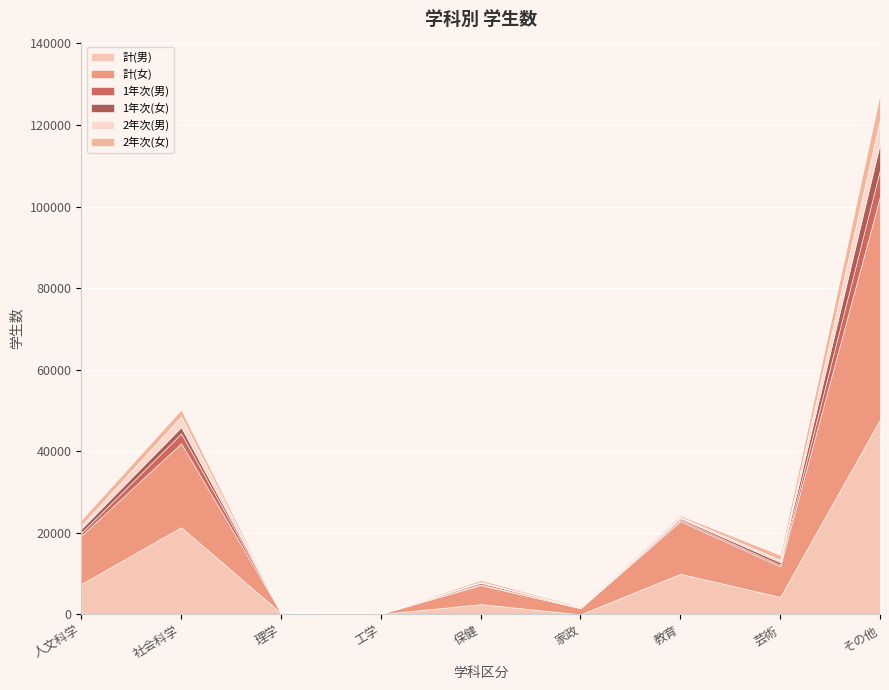

What is the greatest value displayed?

54711